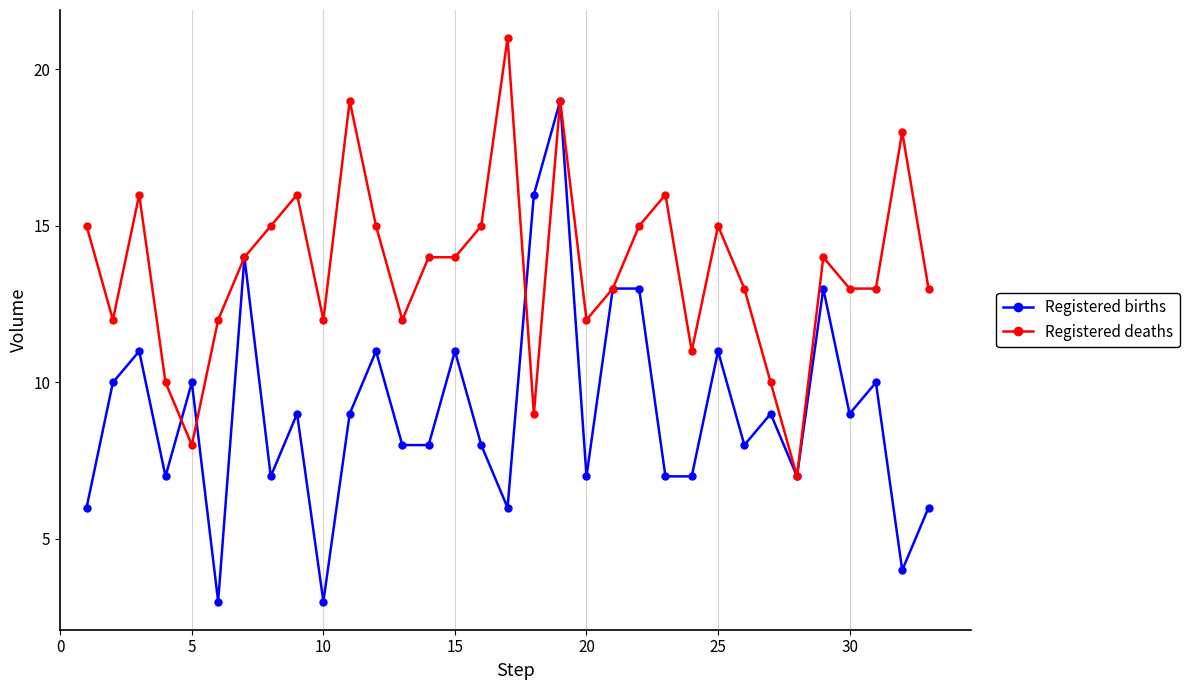

What is the greatest value displayed?

21